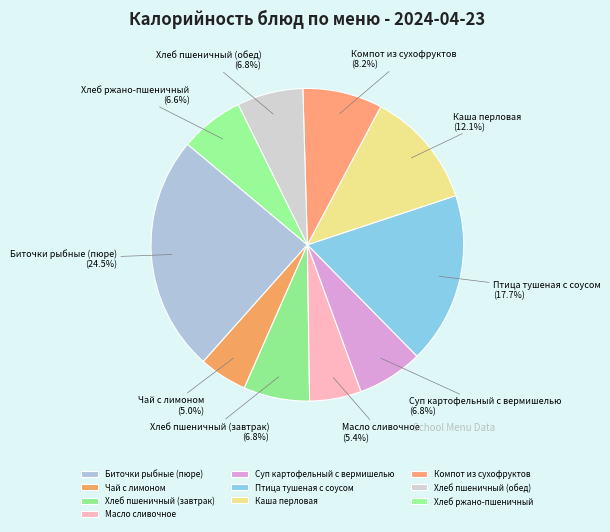

To the nearest percent, what is the average slice percentage?

10%